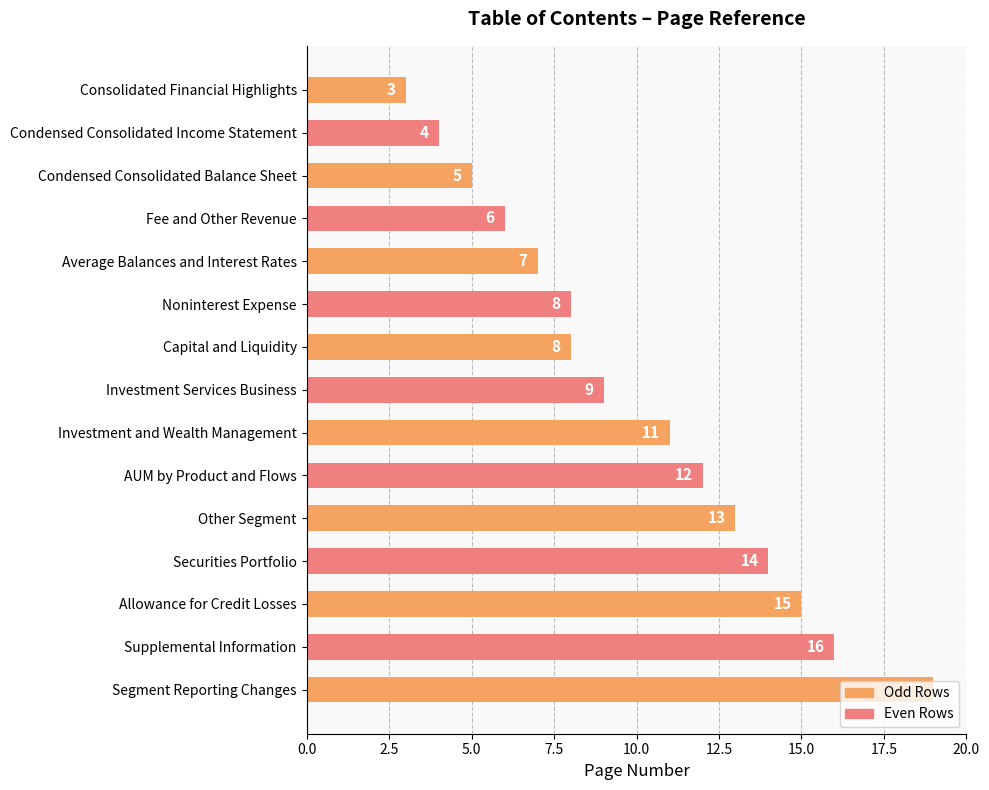

What position from the top is Noninterest Expense?

6